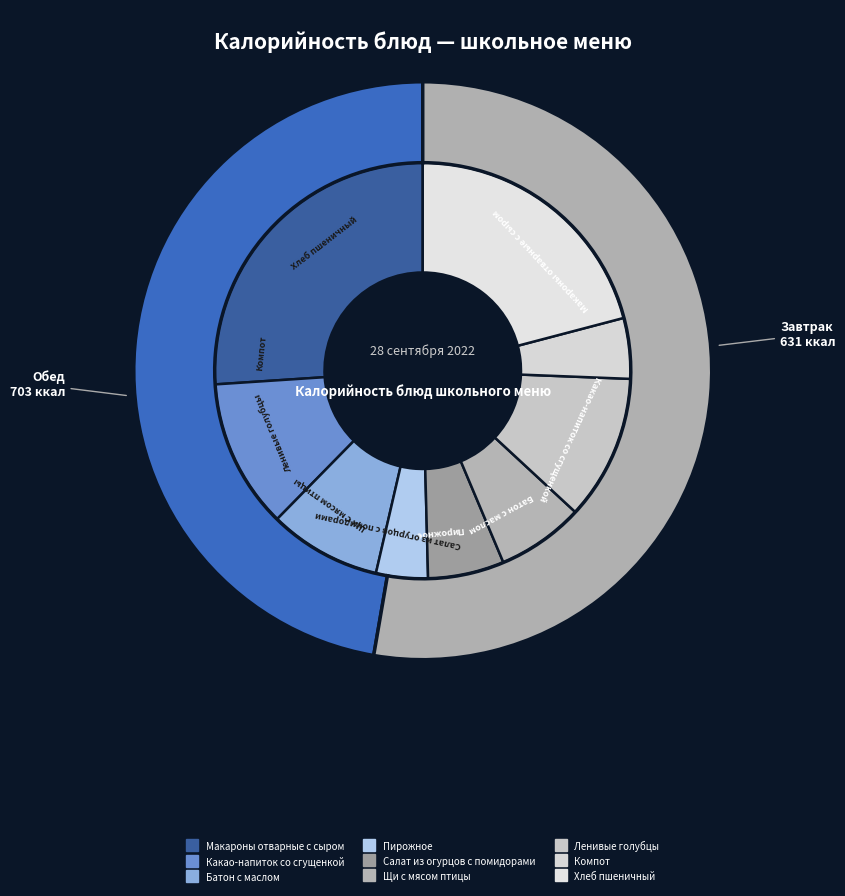

What is the ratio of the value at Щи с мясом птицы to the value at Ленивые голубцы?

0.6